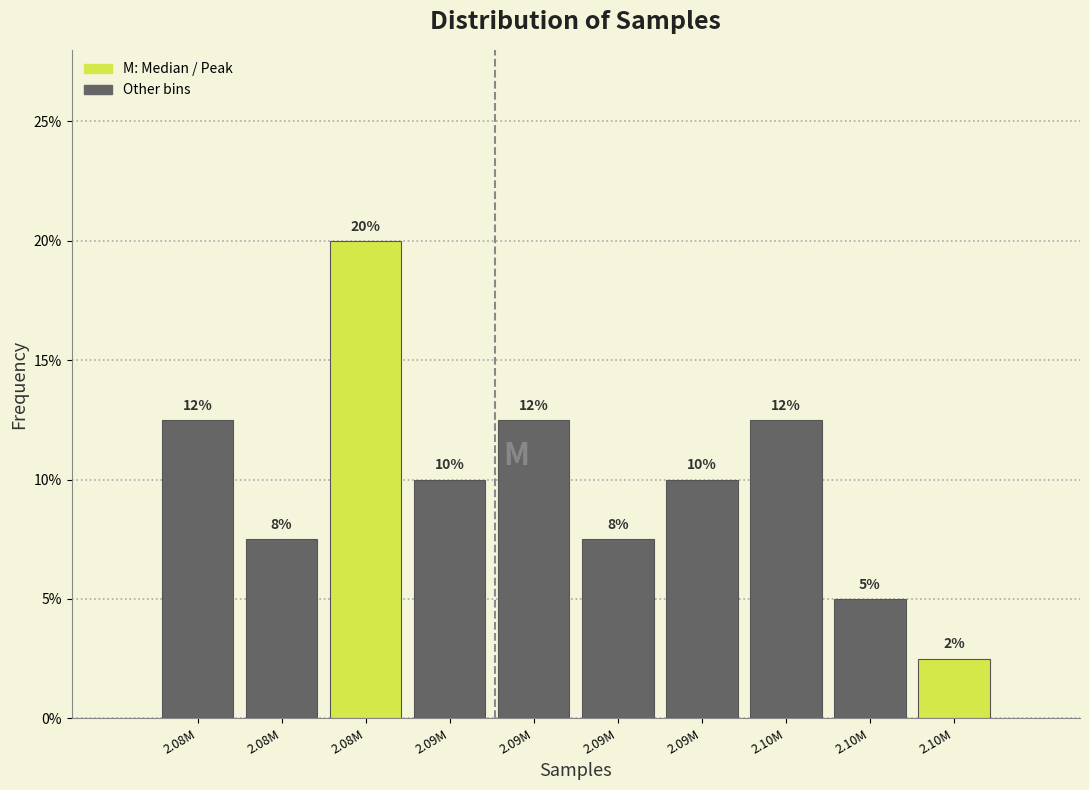

Are the bars horizontal?

No